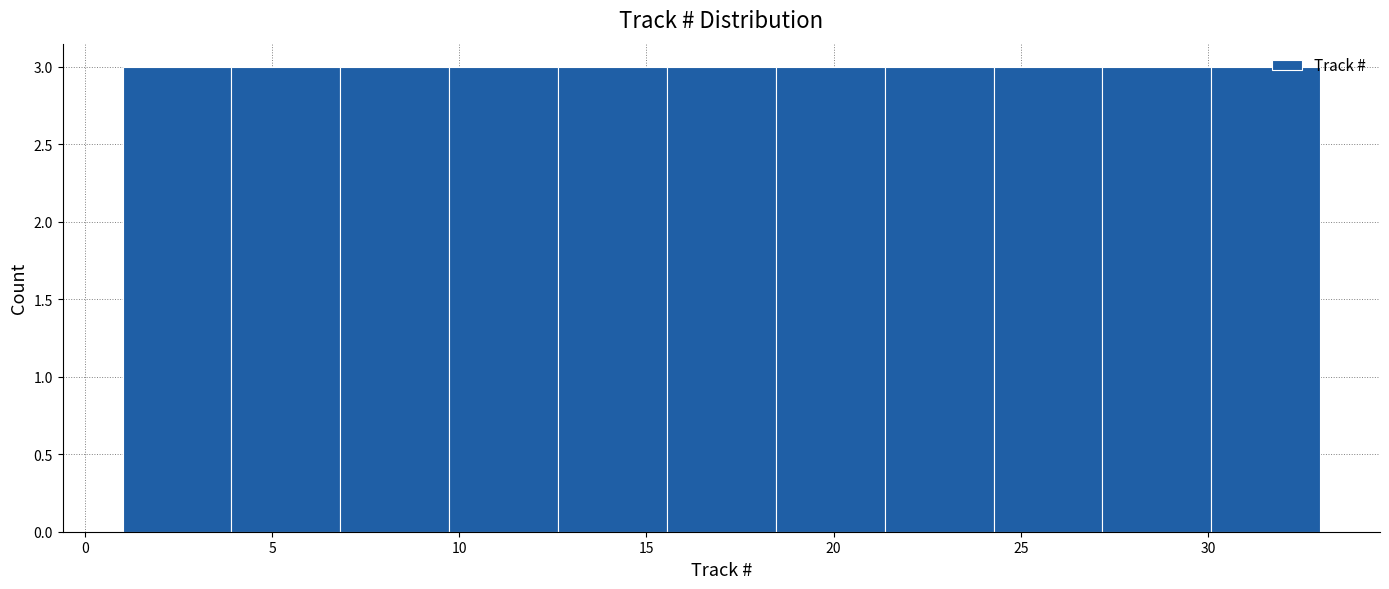

Reading left to right, list every bar in this chart as the range it spans on the x-axis followed by its height. Neither the bar edges nor the heights are printed on the chart, so give them approximately, as read against the axes.

1.0 to 4.0: 3
4.0 to 7.0: 3
7.0 to 9.5: 3
9.5 to 12.5: 3
12.5 to 15.5: 3
15.5 to 18.5: 3
18.5 to 21.5: 3
21.5 to 24.5: 3
24.5 to 27.0: 3
27.0 to 30.0: 3
30.0 to 33.0: 3